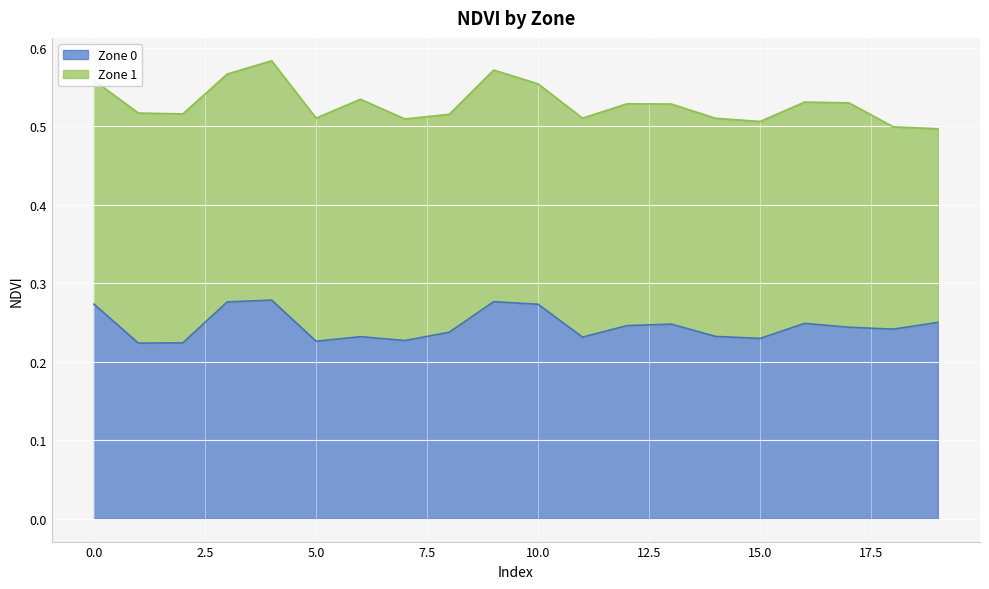

What is the sum of the values at 5 and 3?

0.5